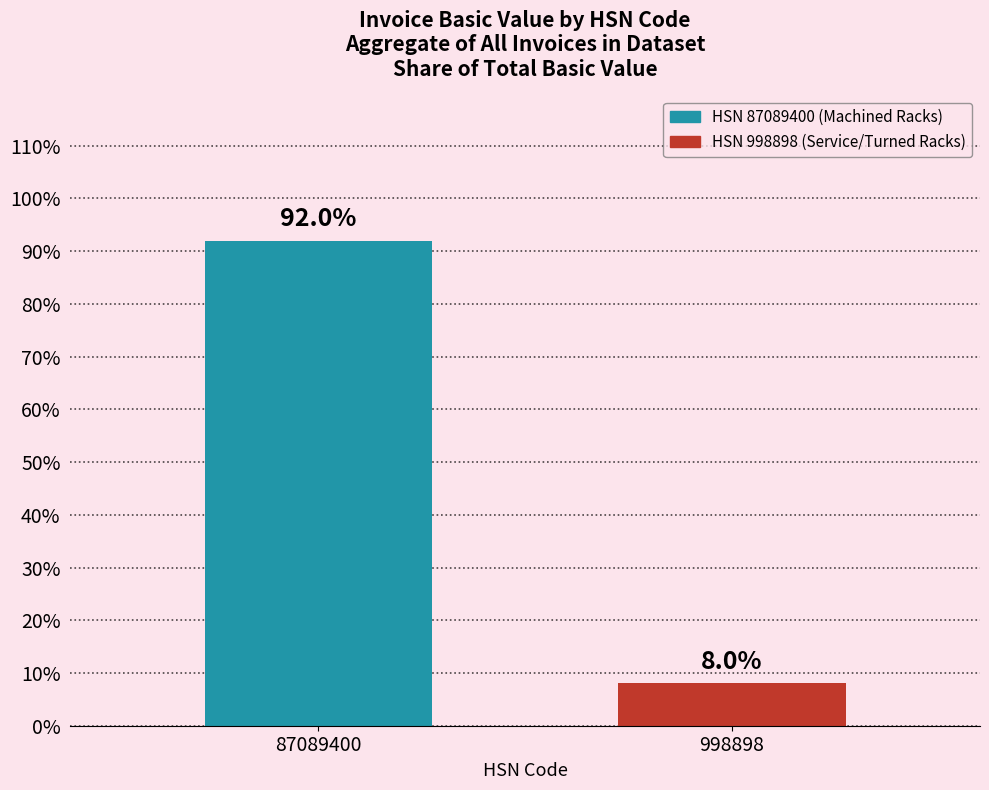

Reading right to left, list all the values displayed in this chart.

8.0	92.0